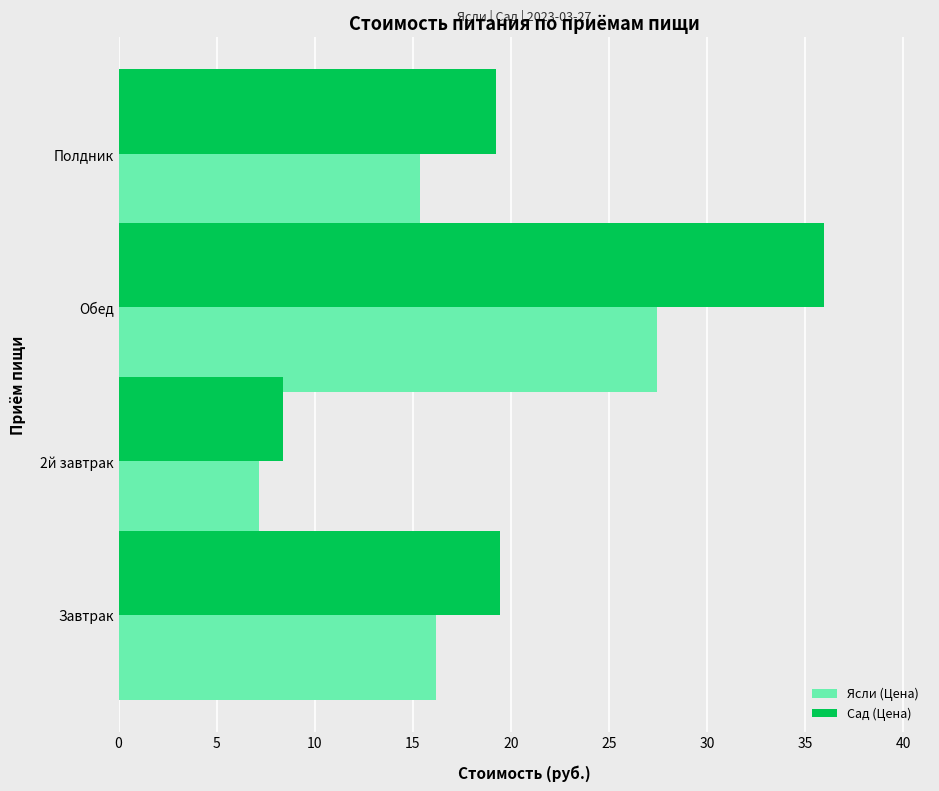

How many data points in Сад (Цена) are less than 19?

1